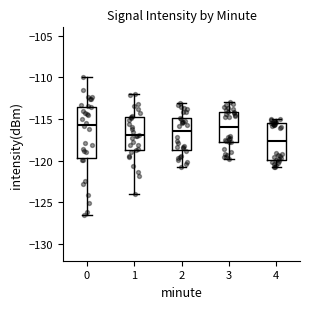

Reading left to right, transcribe this box plot: for each box, give where its median line is, the range the box spans, and where its two whiskers end, as read against the y-axis. The values are not printed on the chart, so give them approximately, as read against the axis.

0: median -115.5, box -119.5 to -113.5, whiskers -126.5 to -110.0
1: median -117.0, box -118.5 to -114.5, whiskers -124.0 to -112.0
2: median -116.5, box -118.5 to -115.0, whiskers -120.5 to -113.0
3: median -116.0, box -118.0 to -114.0, whiskers -120.0 to -113.0
4: median -117.5, box -120.0 to -115.5, whiskers -121.0 to -115.0